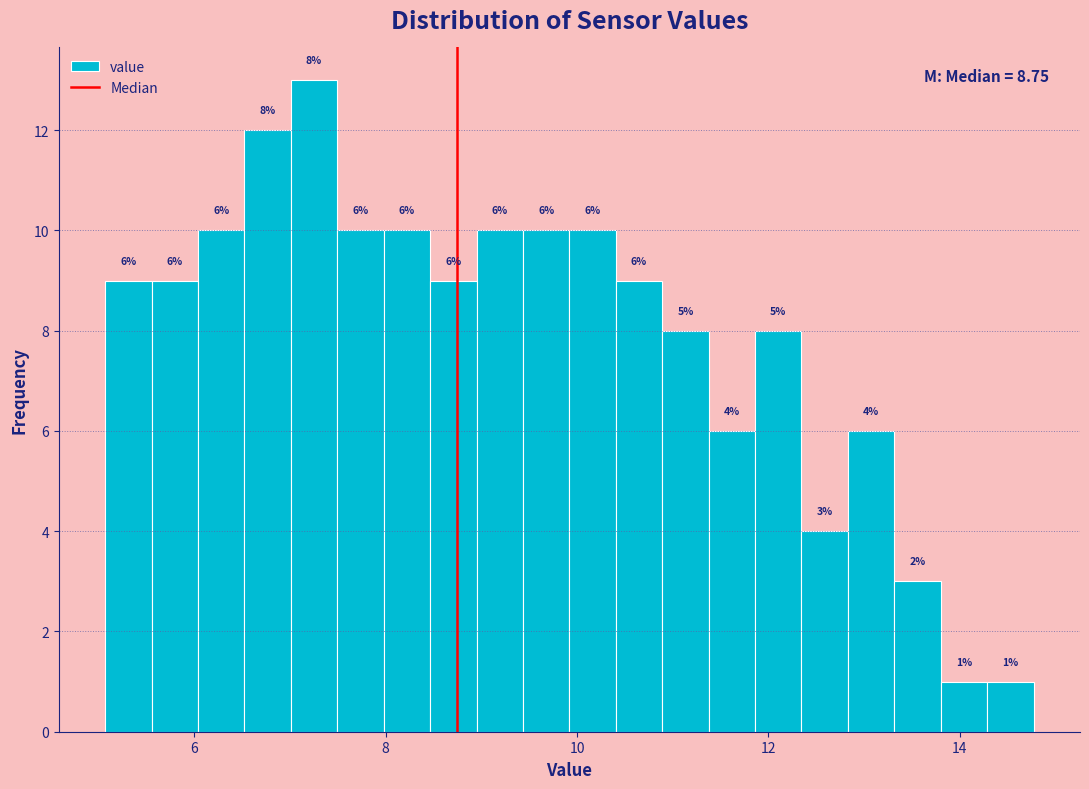

Around what value on the x-axis is the tallest bar? Give the approximate position of its centre, as read against the axis.

7.2